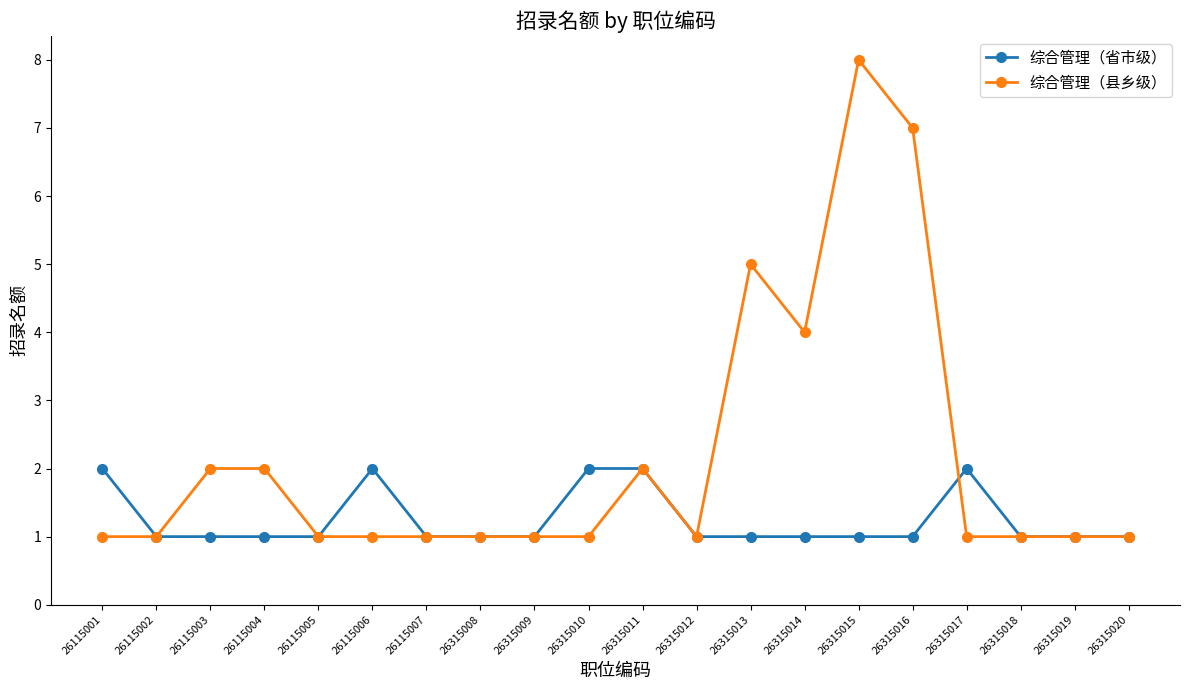

What is the value of the 综合管理（县乡级） point at the 14th from the left?

4